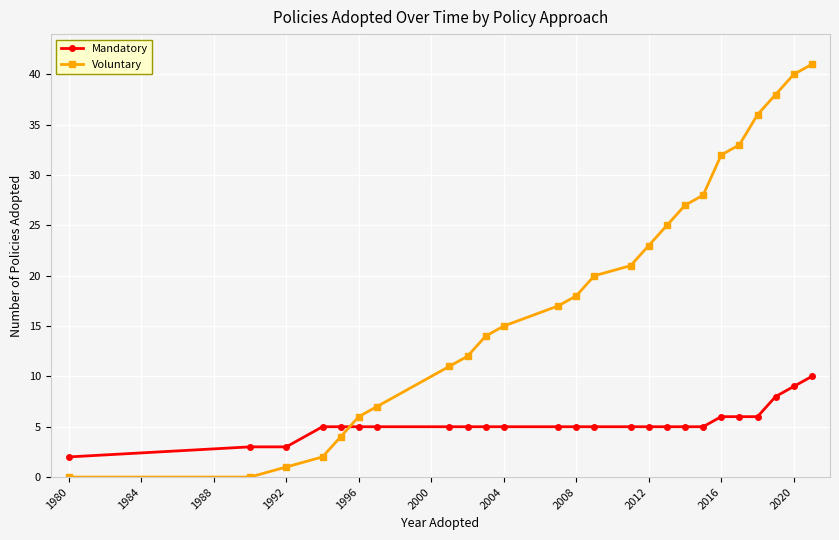

What is the average value of the Mandatory series?

5